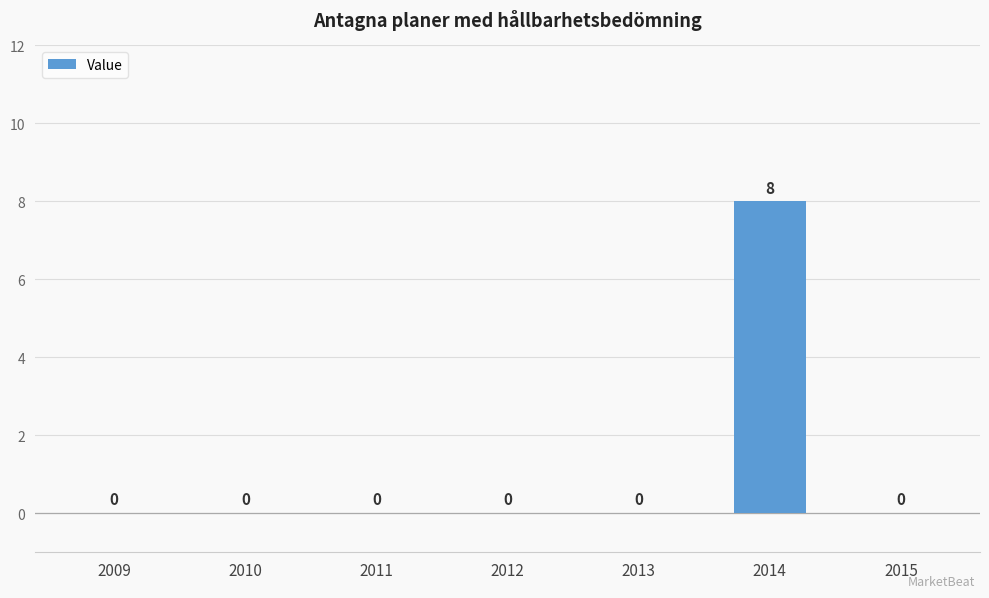

Does the chart contain stacked bars?

No